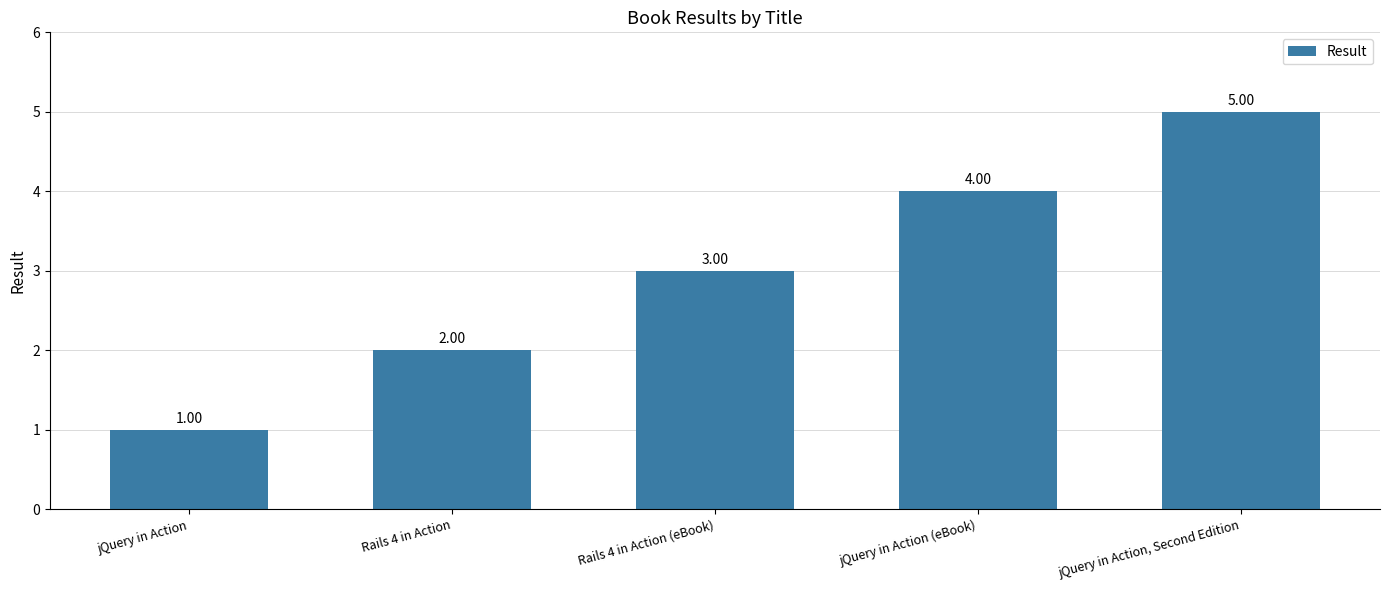

What is the label of the 4th bar from the left?

jQuery in Action (eBook)